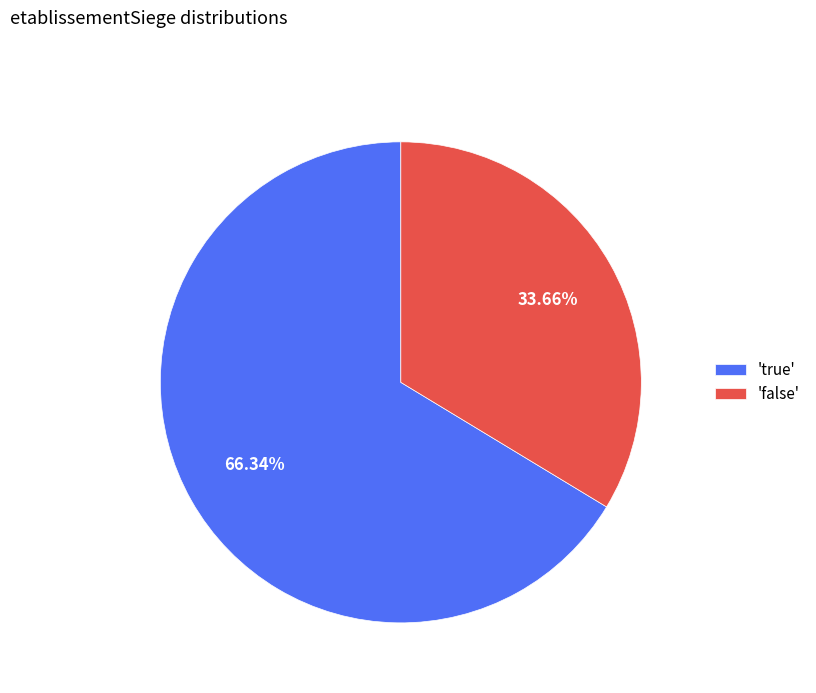

Approximately how many times larger is the value at 'false' compared to 'true'?

0.5